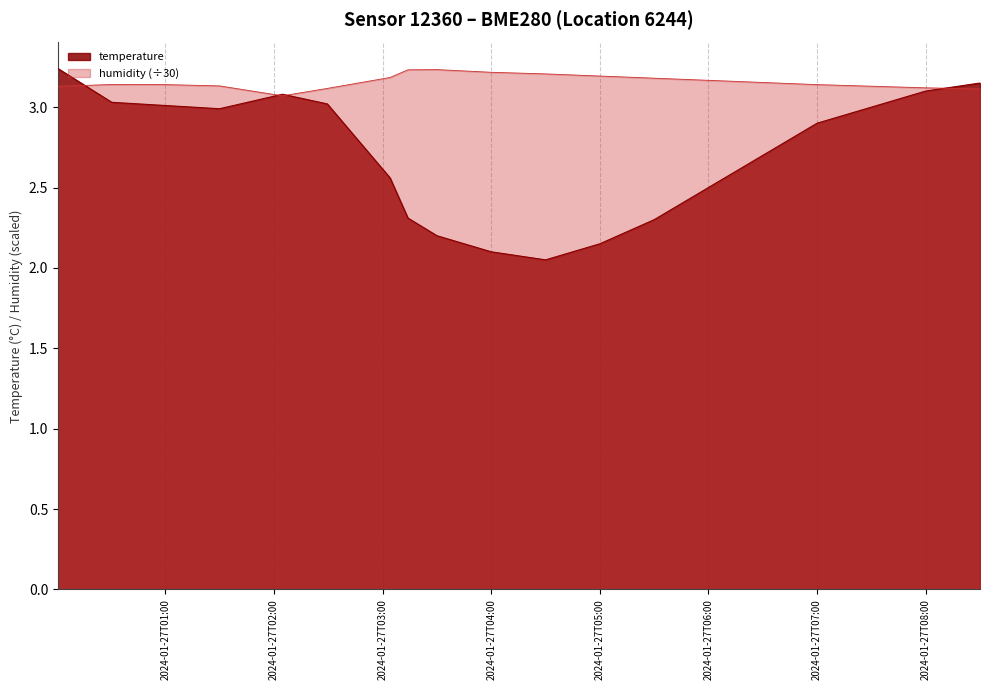

Reading left to right, transcribe all the data shown in this chart.

temperature: 3.2	3.0	3.0	3.0	3.1	3.0	2.6	2.3	2.2	2.1	2.0	2.1	2.3	2.5	2.7	2.9	3.0	3.1	3.1
humidity: 3.1	3.1	3.1	3.1	3.1	3.1	3.2	3.2	3.2	3.2	3.2	3.2	3.2	3.2	3.2	3.1	3.1	3.1	3.1